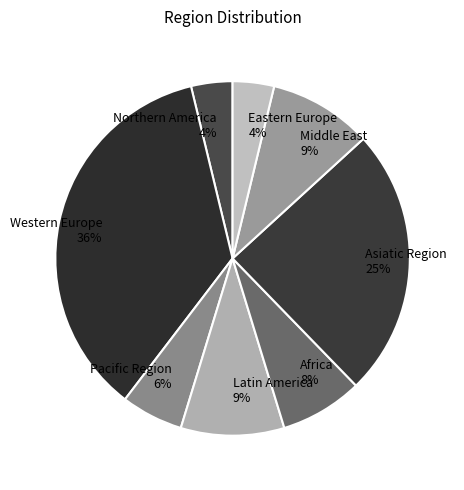

Is there a majority slice in this chart?

No